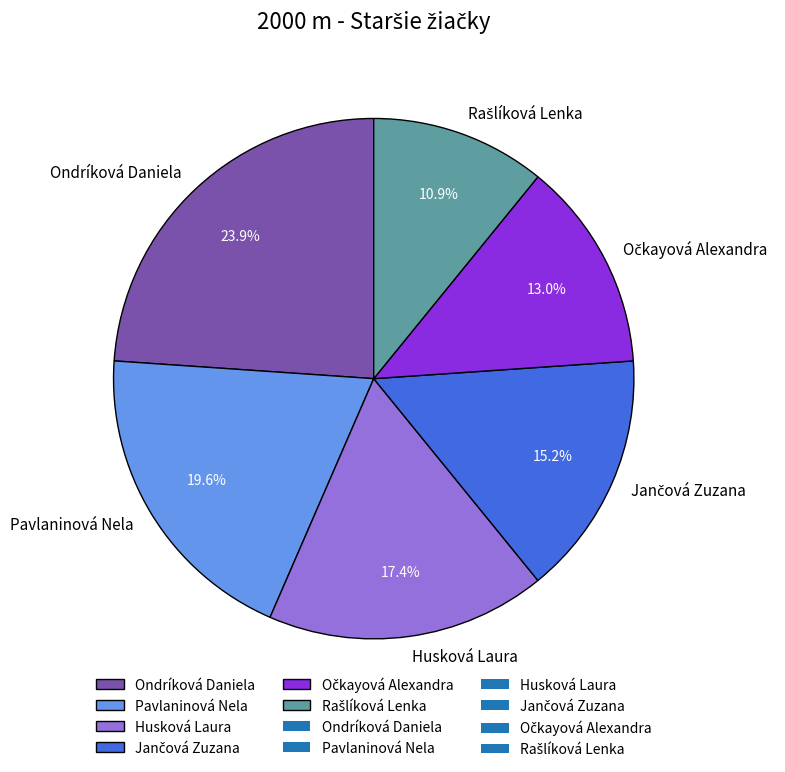

Which slice is the largest?

Ondríková Daniela